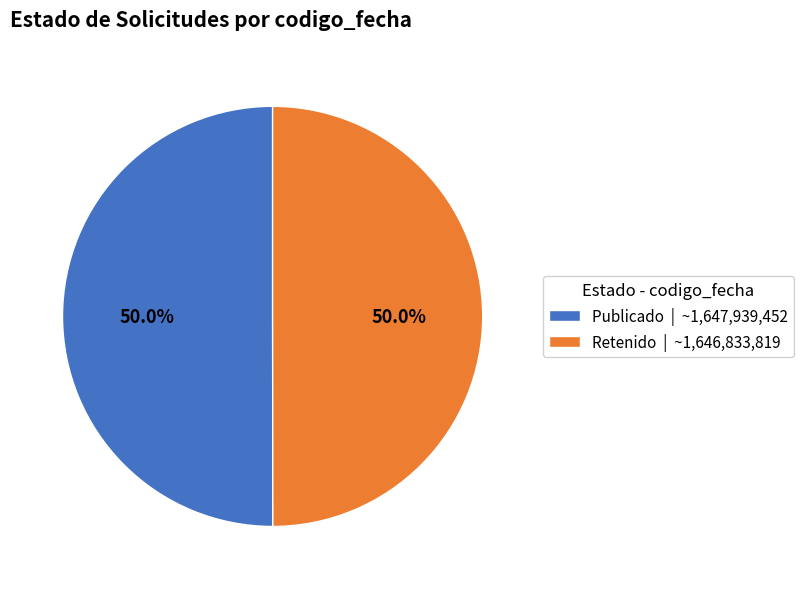

Is the sum of Publicado | ~1,647,939,452 and Retenido | ~1,646,833,819 greater than half?

Yes